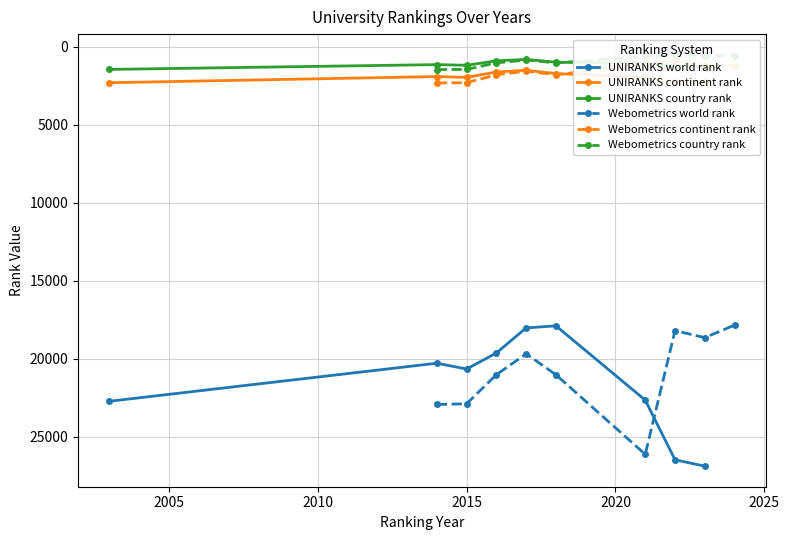

True or false: UNIRANKS world rank and UNIRANKS continent rank cross at least once.

False